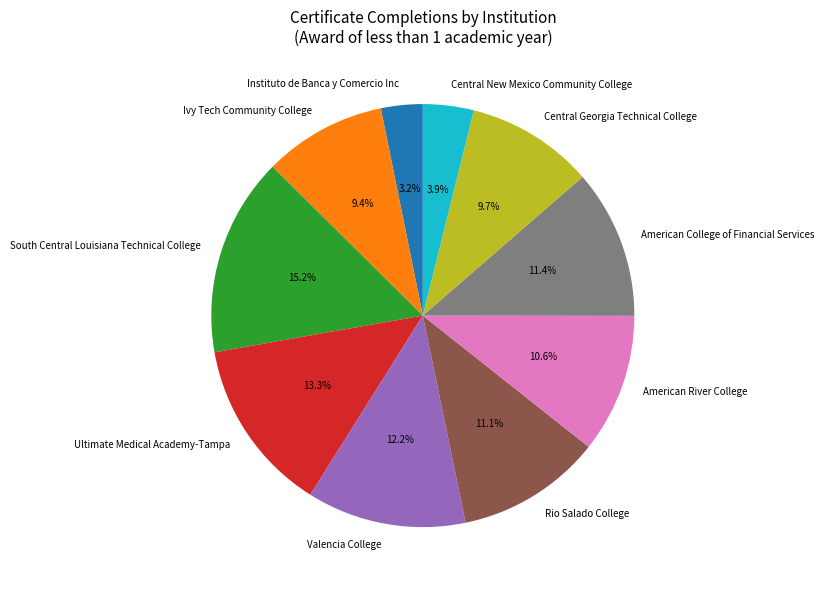

Is Instituto de Banca y Comercio Inc the majority of the pie?

No